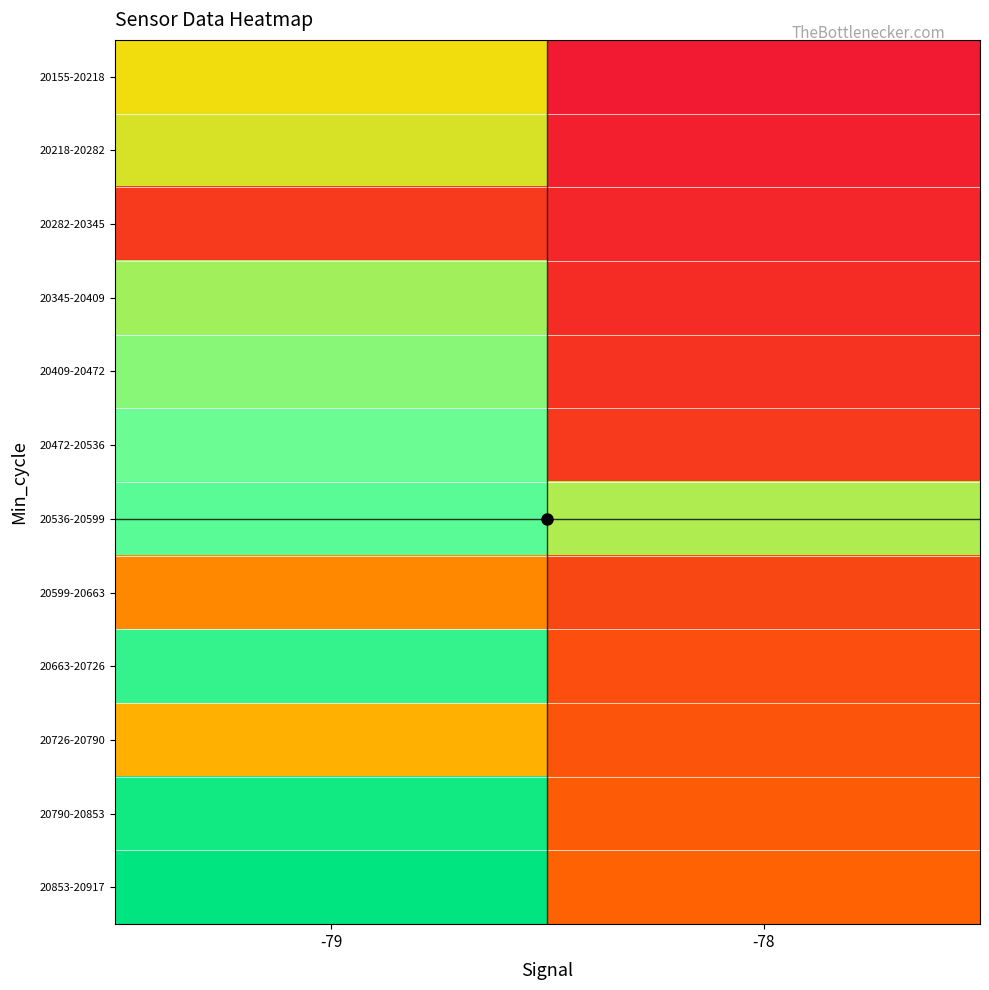

Which label corresponds to the largest value in the chart?

-79